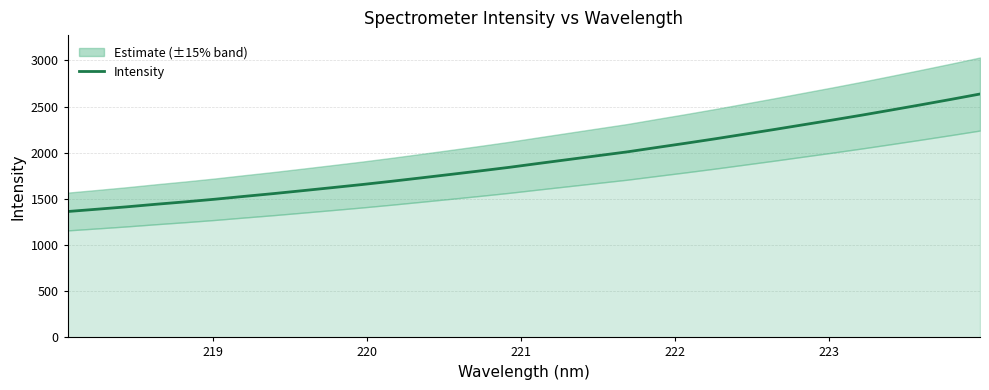

The chart shows a value of 1613.2 at 28. True or false?

False